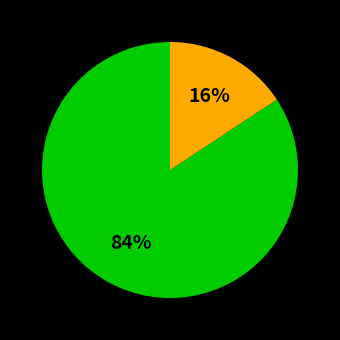

To the nearest percent, what is the average slice percentage?

50%